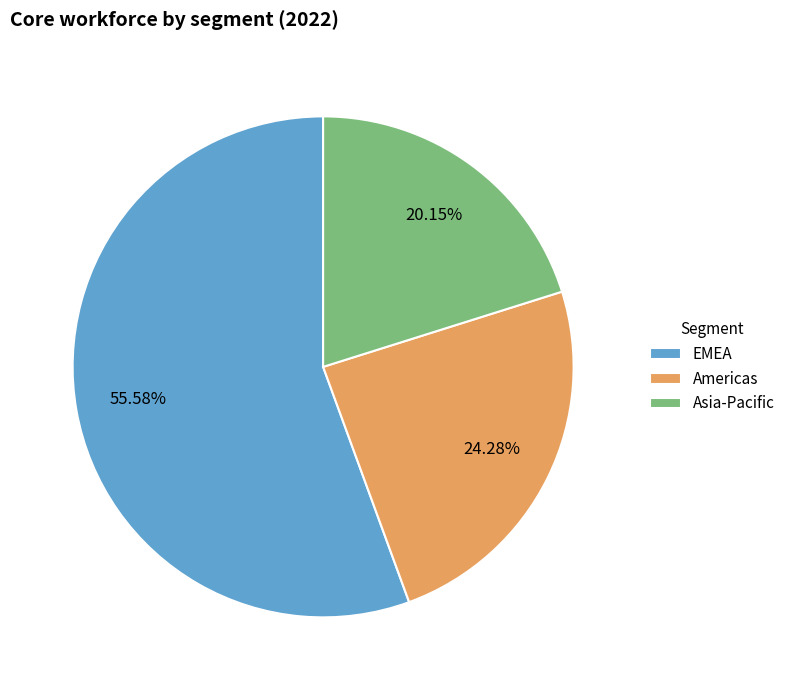

To the nearest percent, what percentage of the pie is Asia-Pacific?

20%